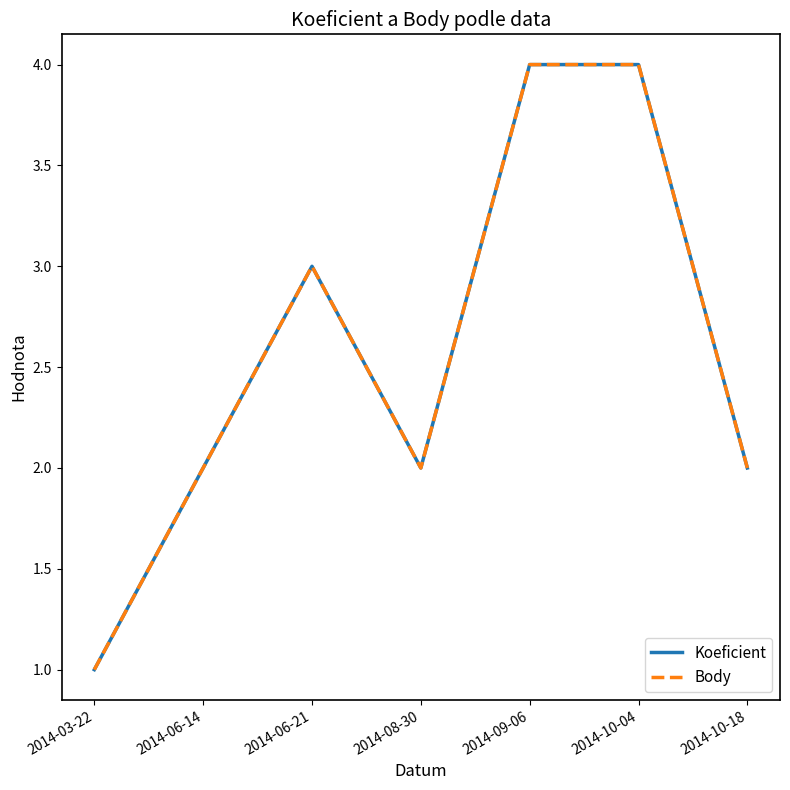

Which series has the widest spread of values?

Koeficient